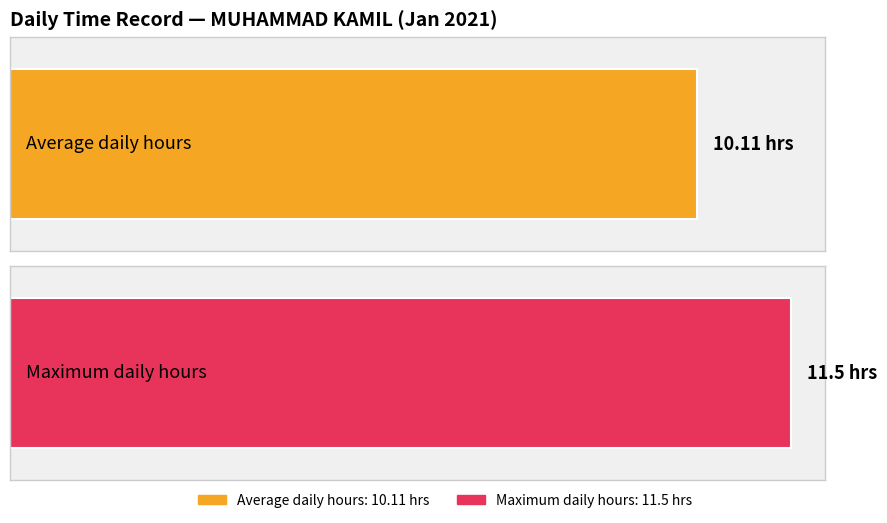

Does the chart contain stacked bars?

No